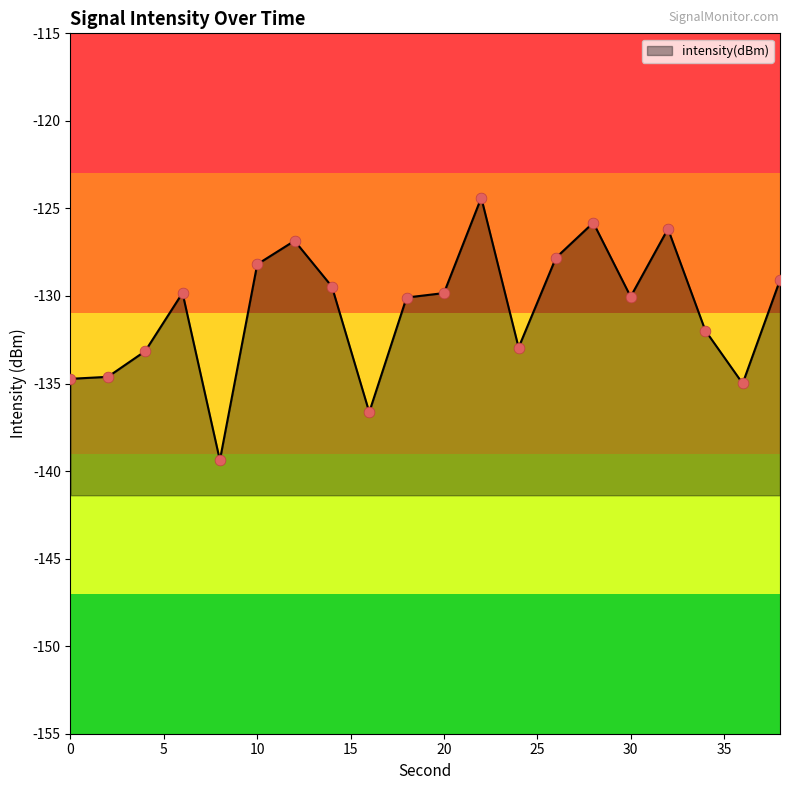

What is the change in value from 28 to 30?

-4.2